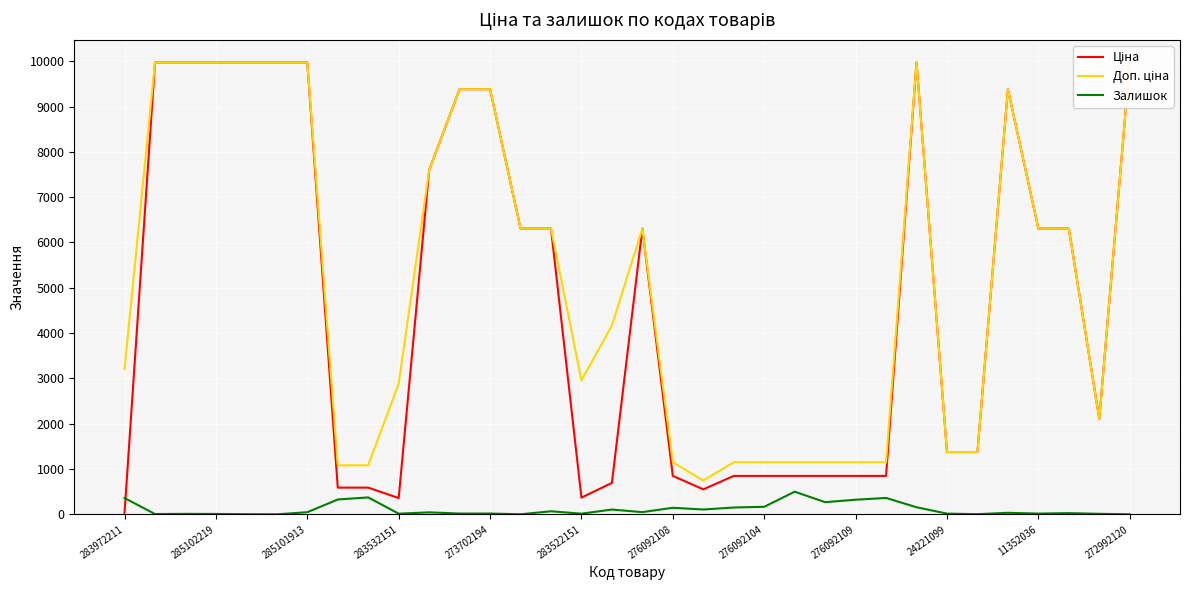

What is the maximum value for Залишок?

500